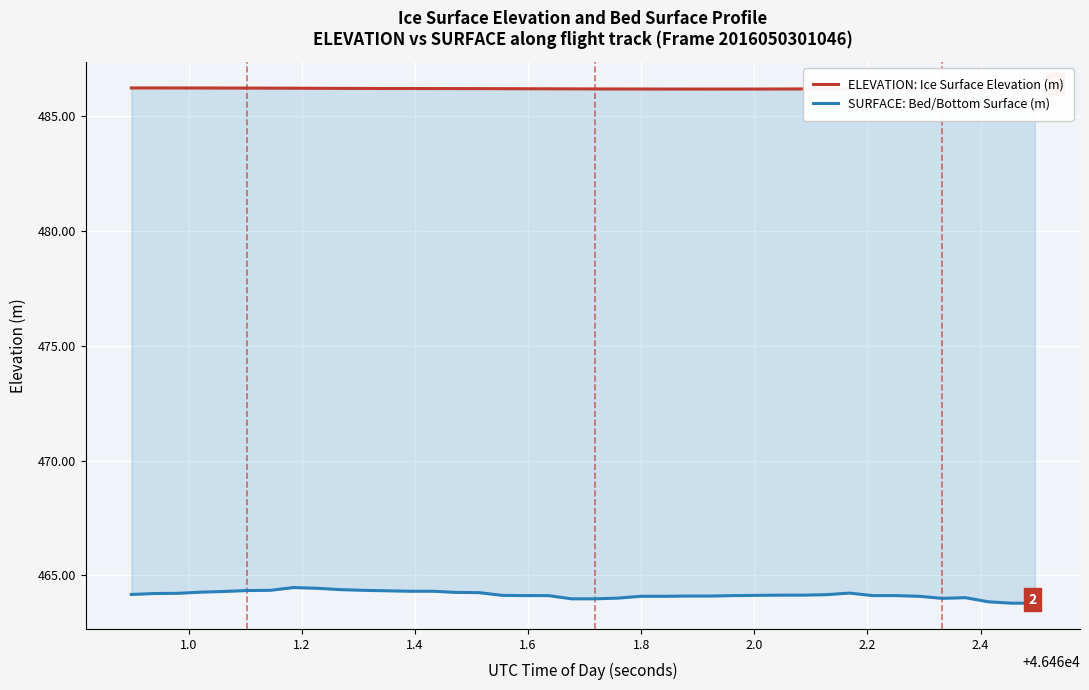

True or false: ELEVATION: Ice Surface Elevation (m) and SURFACE: Bed/Bottom Surface (m) cross at least once.

False